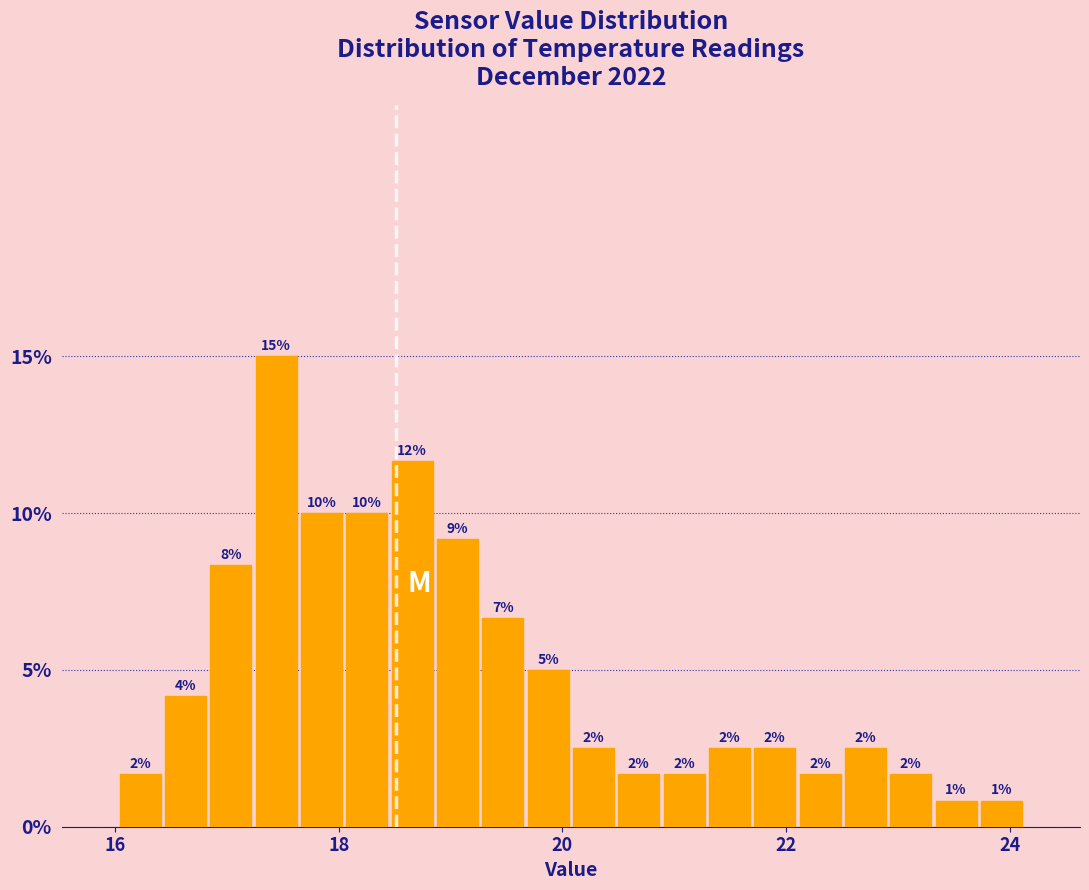

Around what value on the x-axis is the tallest bar? Give the approximate position of its centre, as read against the axis.

17.4